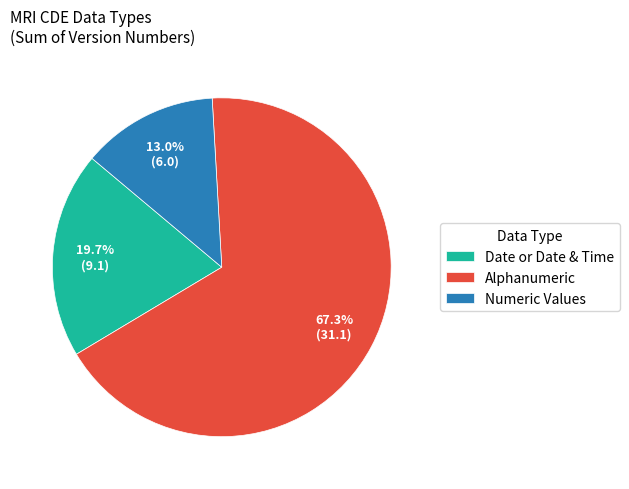

To the nearest percent, what is the average slice percentage?

33%